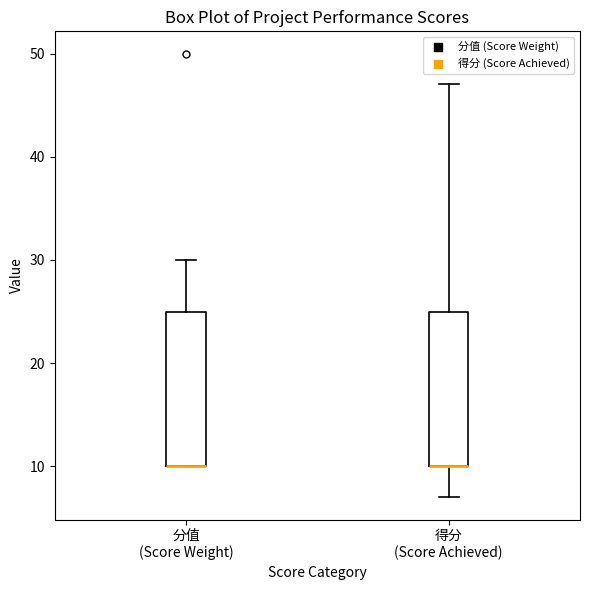

Where is the upper edge of the box for 分值 (Score Weight) on the y-axis? The values are not printed on the chart, so give them approximately, as read against the axis.

25